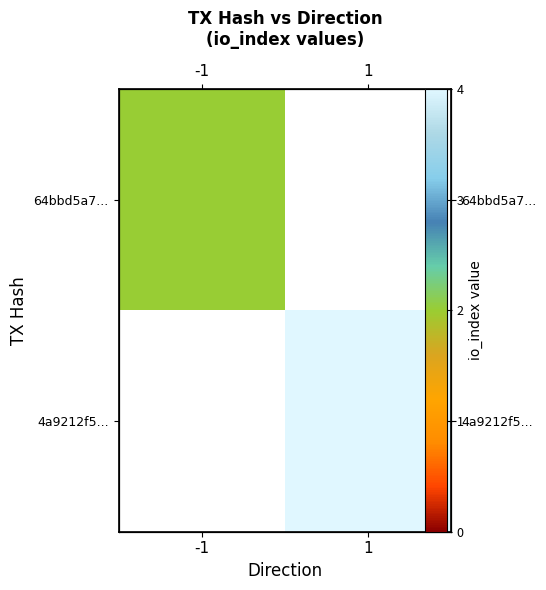

Which has a higher value, 1 or -1?

-1